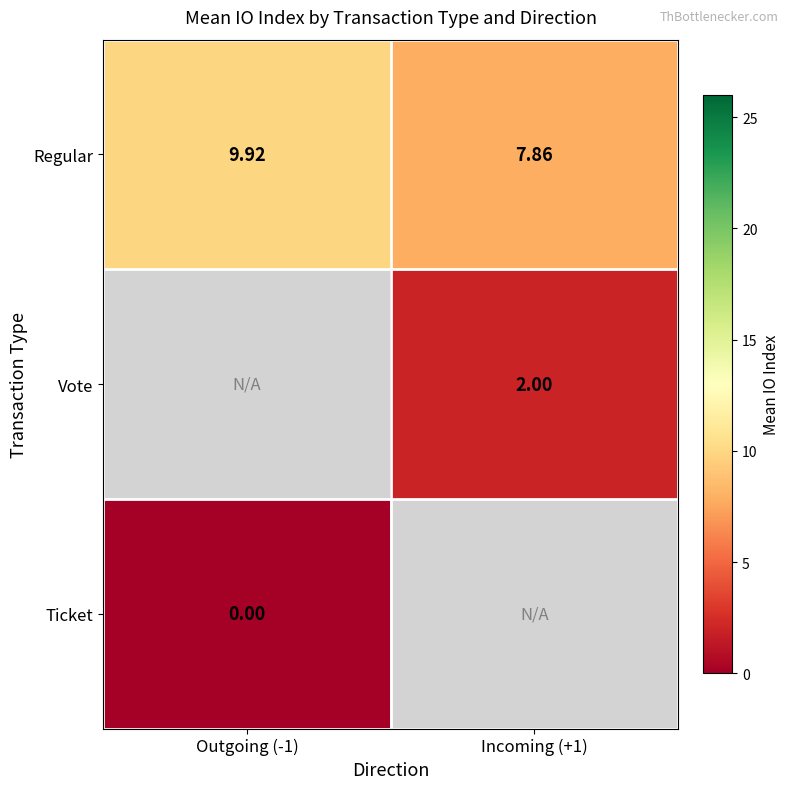

Is it true that Regular equals 6.6 at Outgoing (-1)?

False